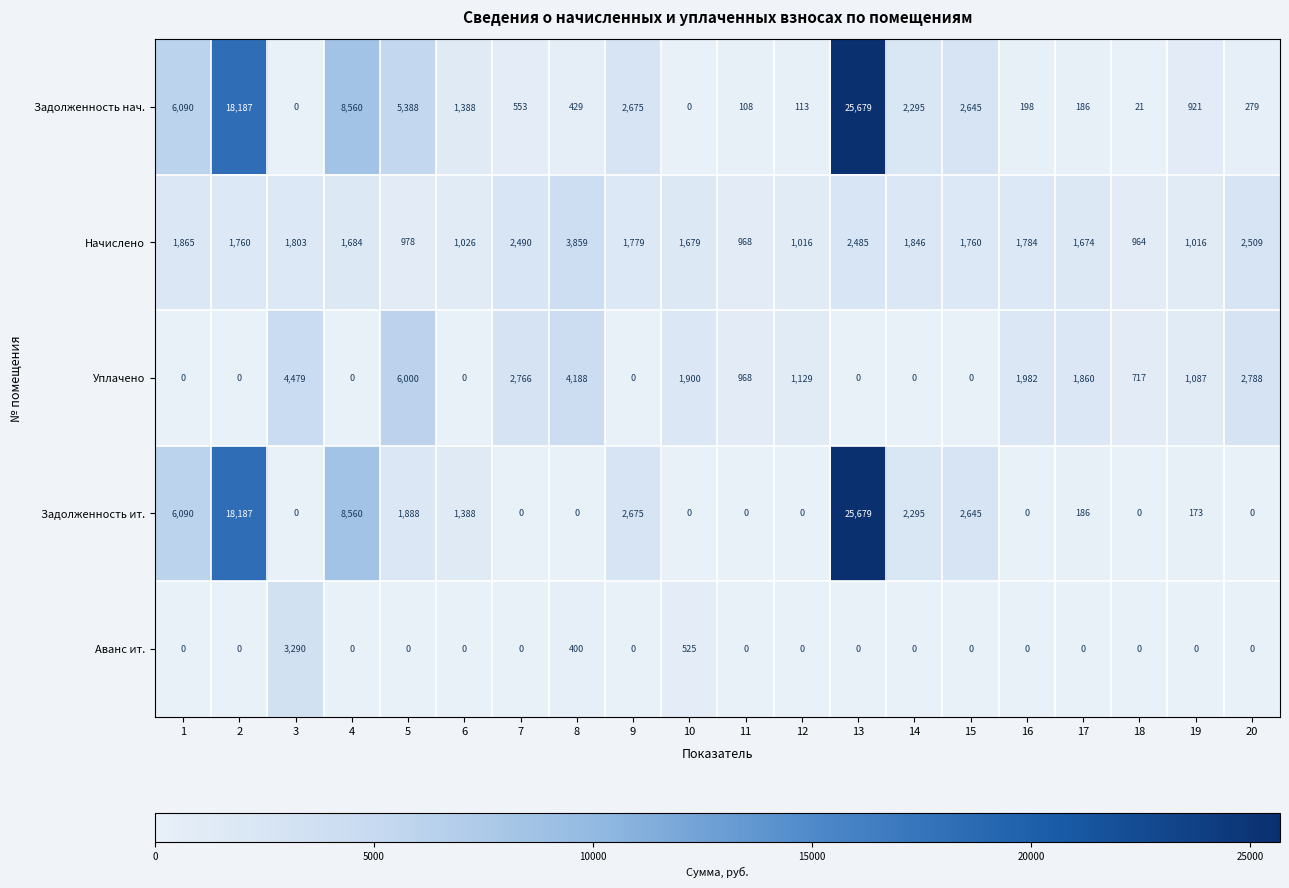

What is the difference between the second highest and minimum values in the Аванс ит. series?

525